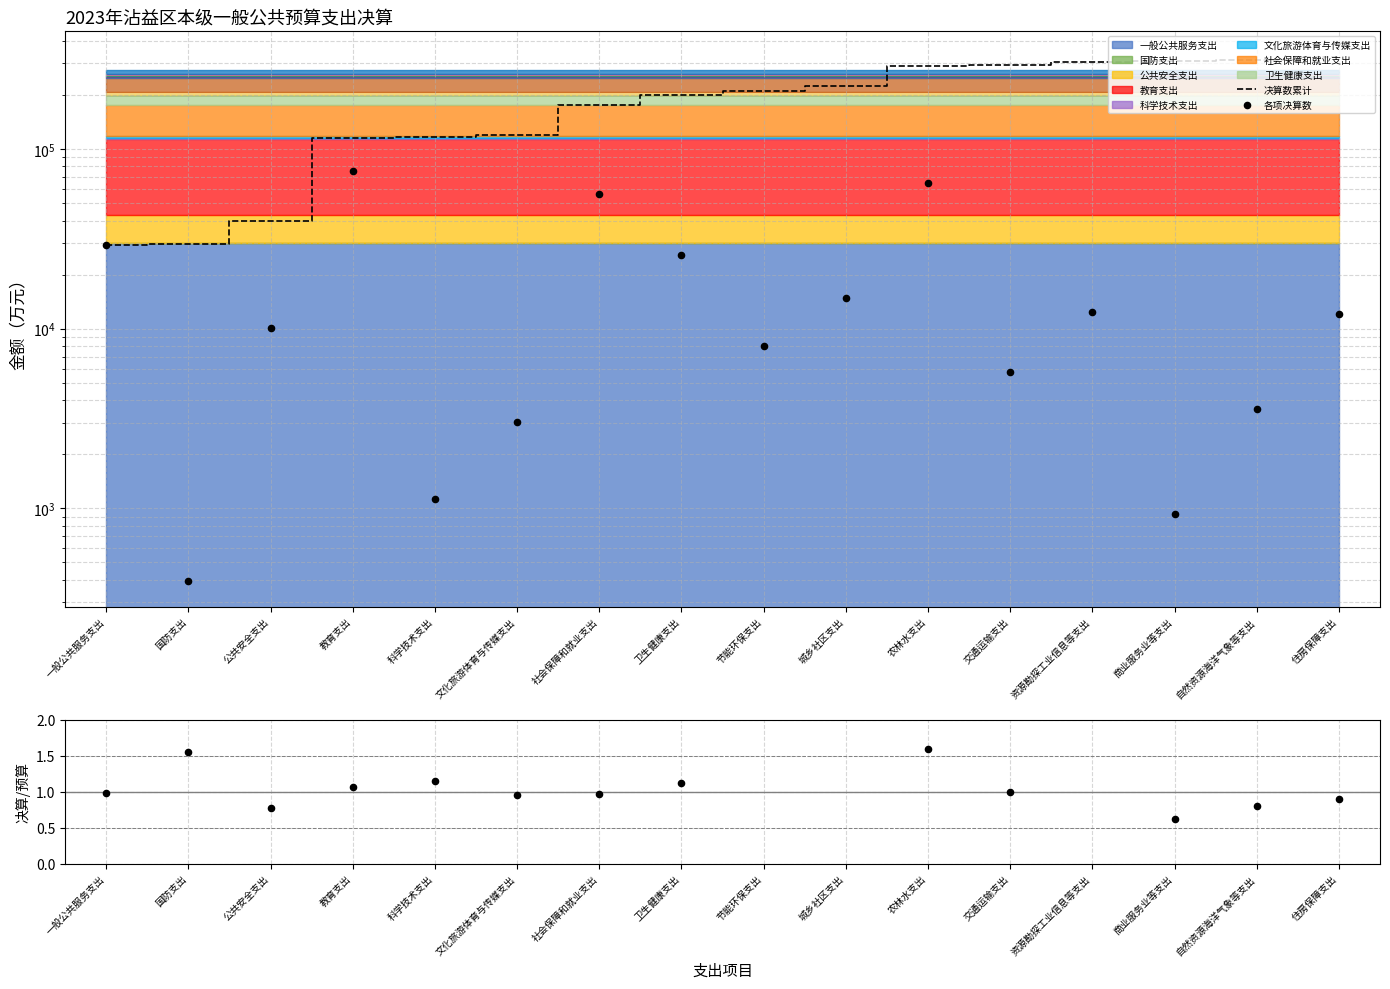

At which category is the sum across all series the highest?

农林水支出